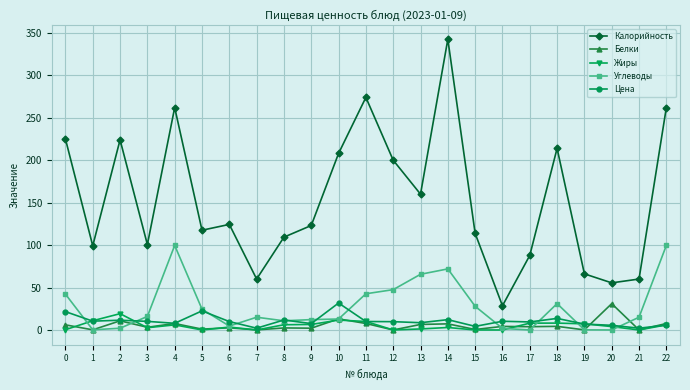

What are all the series names shown in the legend?

Калорийность, Белки, Жиры, Углеводы, Цена